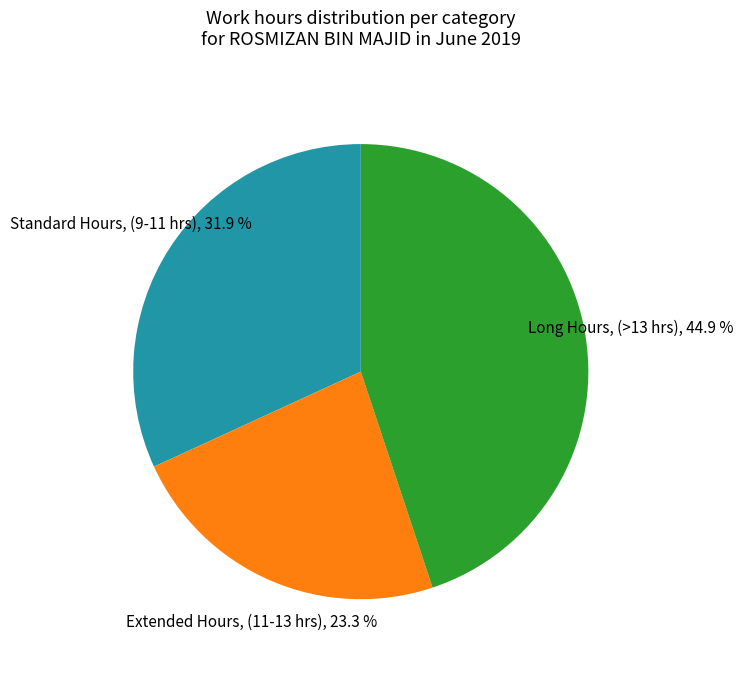

Is there a majority slice in this chart?

No